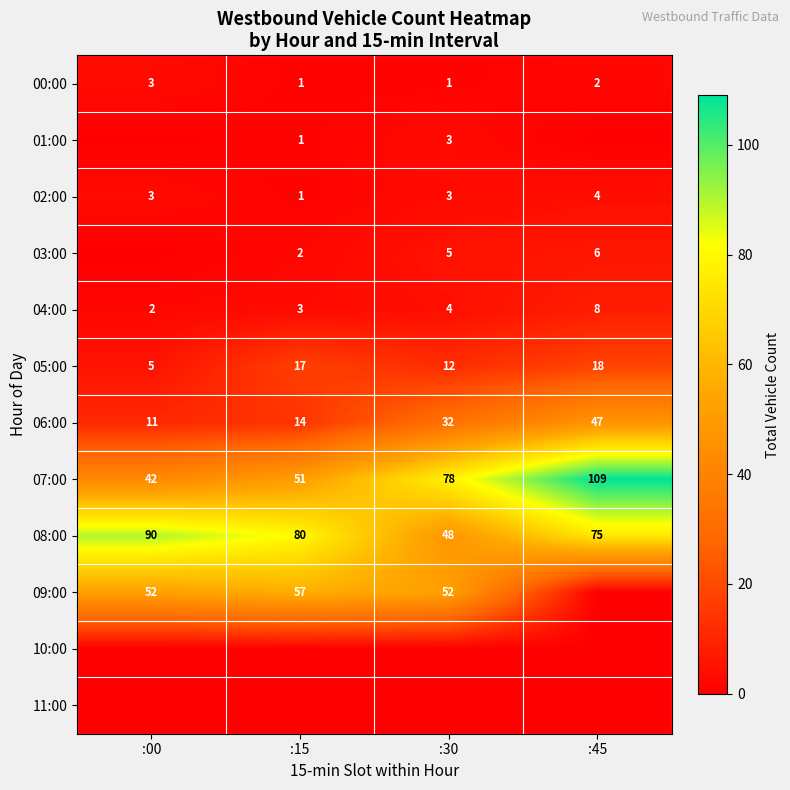

What is the difference between the second highest and second lowest values in the 08:00 series?

5